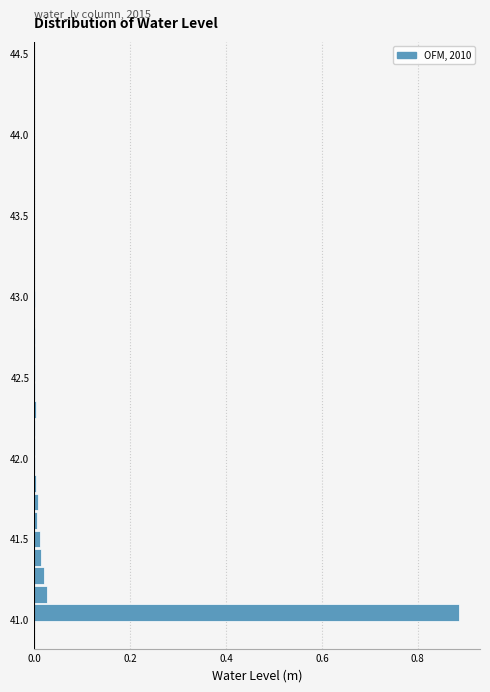

Around what value on the y-axis is the longest bar? Give the approximate position of its centre, as read against the axis.

41.05